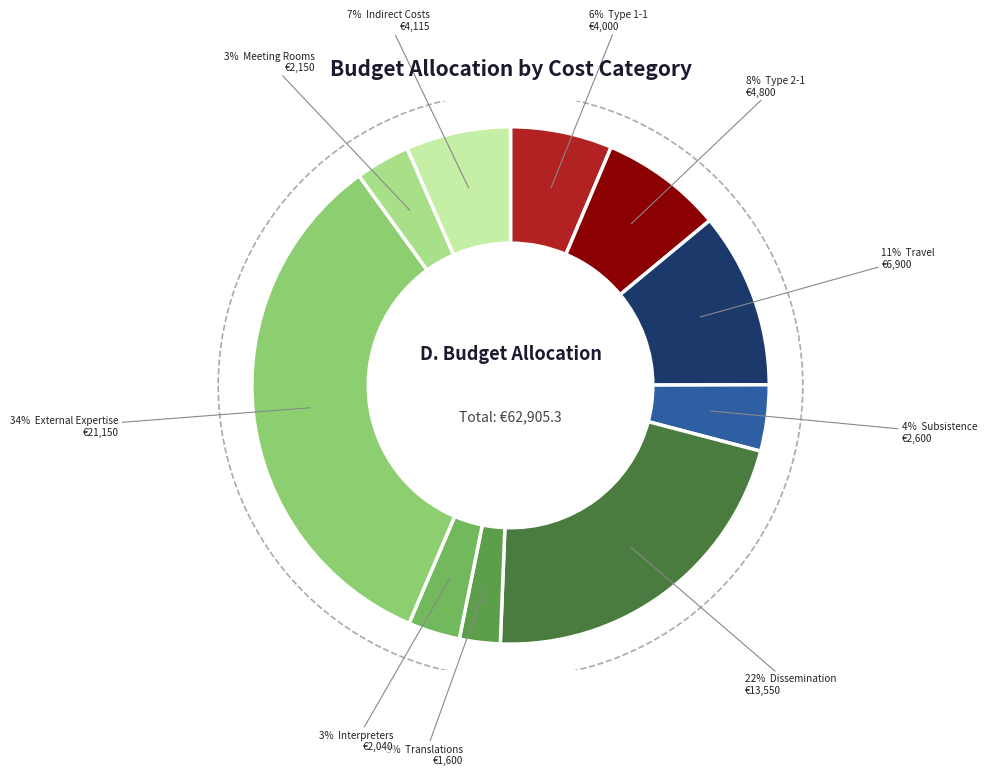

Which slice is the smallest?

Translations